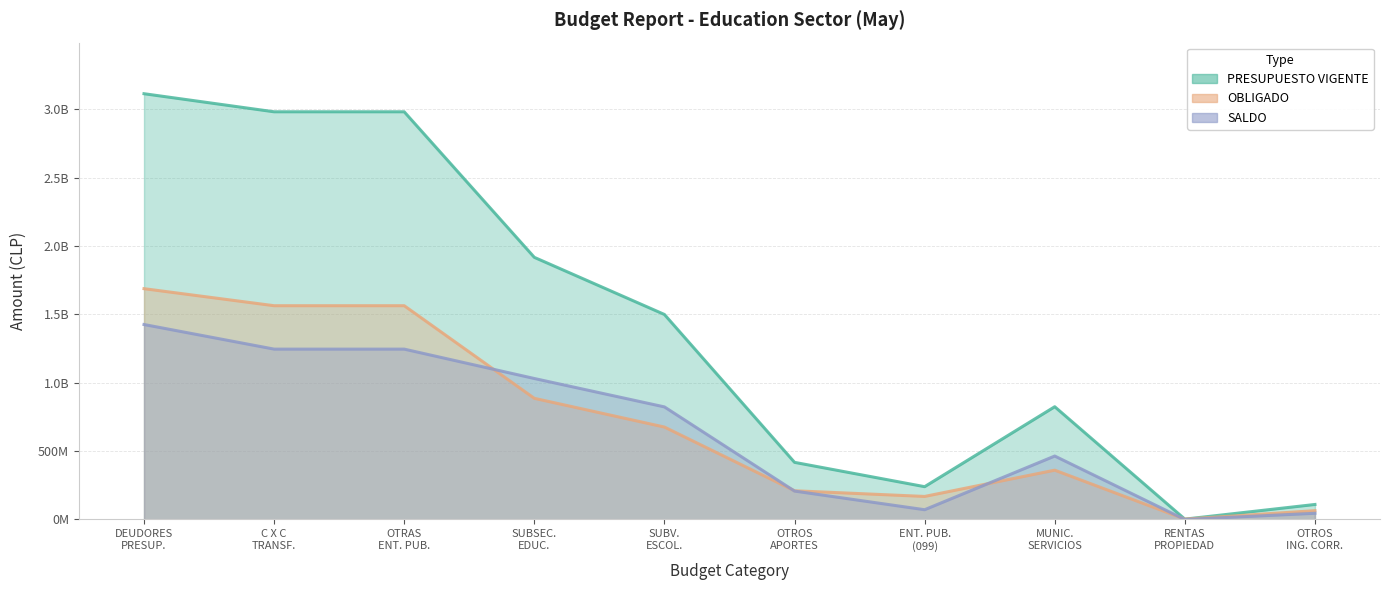

Is it true that PRESUPUESTO VIGENTE equals 2679902357 at SUBSEC. EDUC.?

False